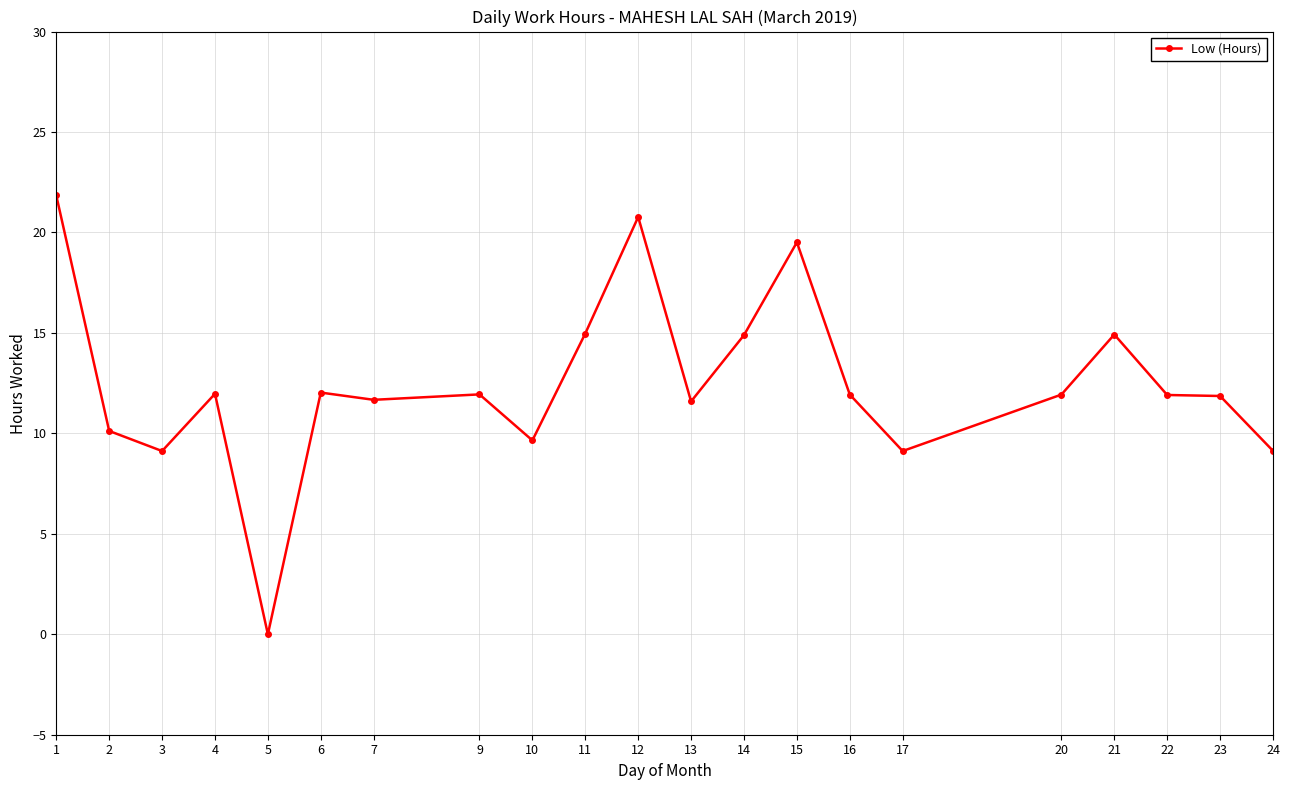

What is the ratio of the value at 15 to the value at 7?

1.7